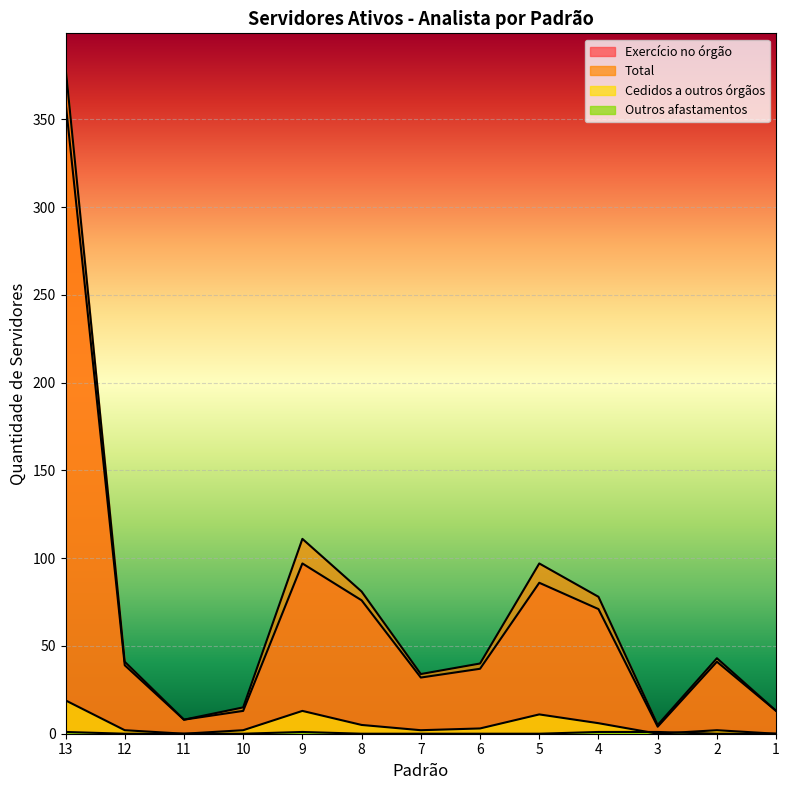

Which series changed the most between 8 and 5?

Total